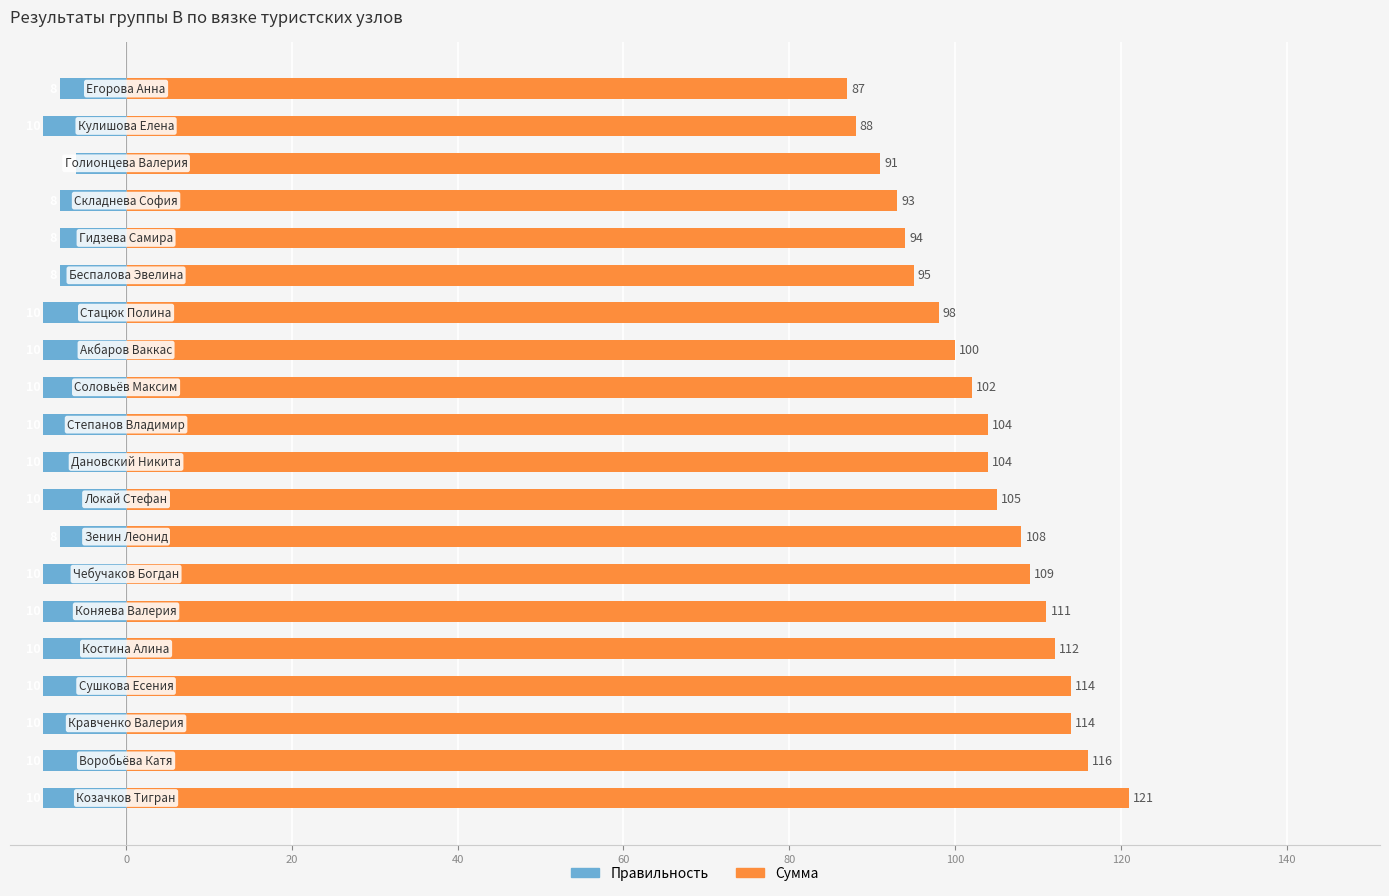

How many bars are there in total?

40